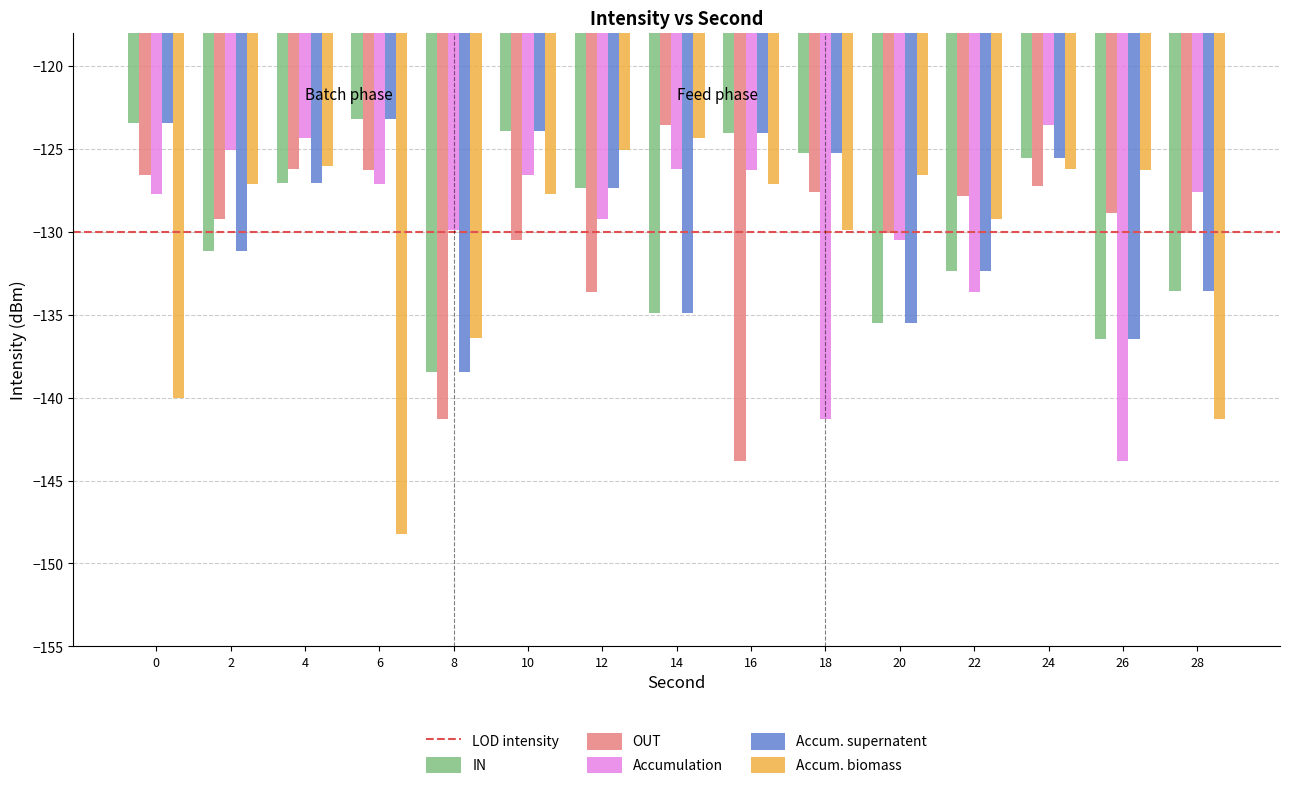

What is the maximum value shown in the chart?

-123.2